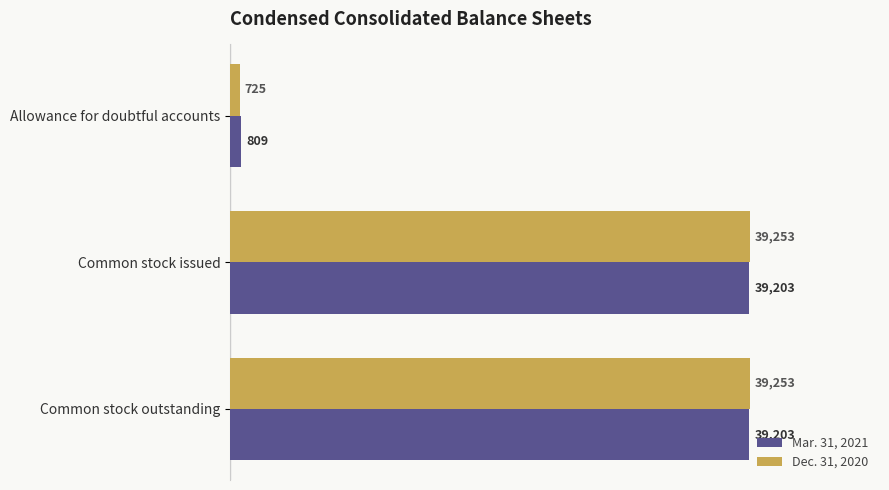

At Common stock outstanding, list the series in order from smallest to largest.

Mar. 31, 2021, Dec. 31, 2020